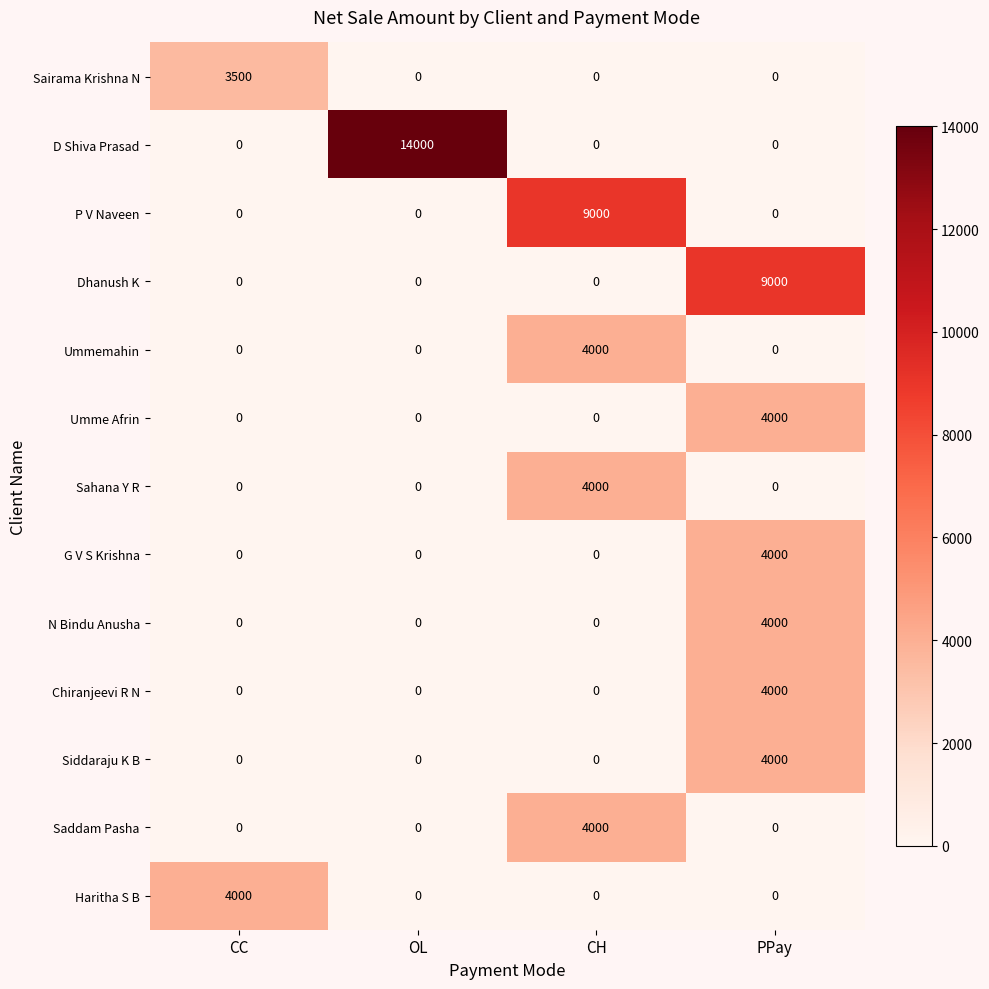

What is the sum of all Dhanush K values?

9000